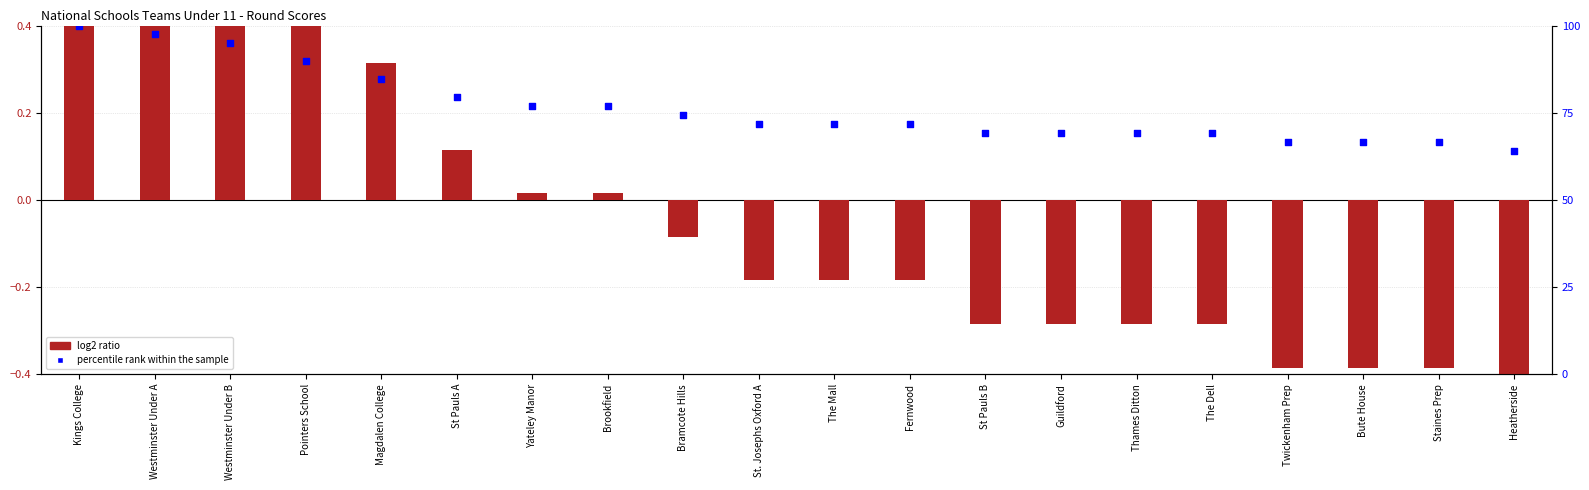

Which series has the largest total across all categories?

percentile rank within the sample